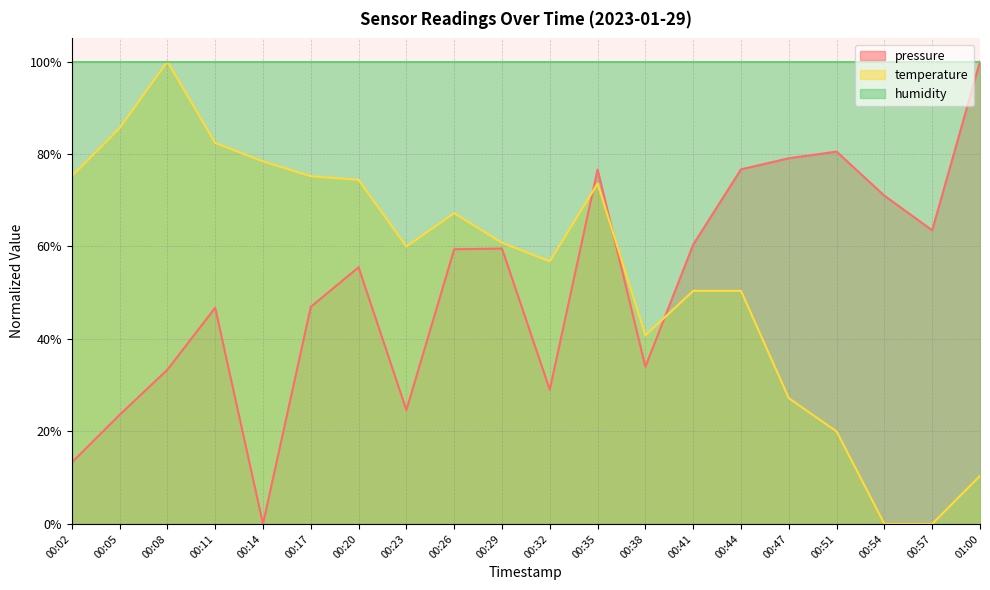

What is the spread (max minus min) of values at 00:14?

100.0